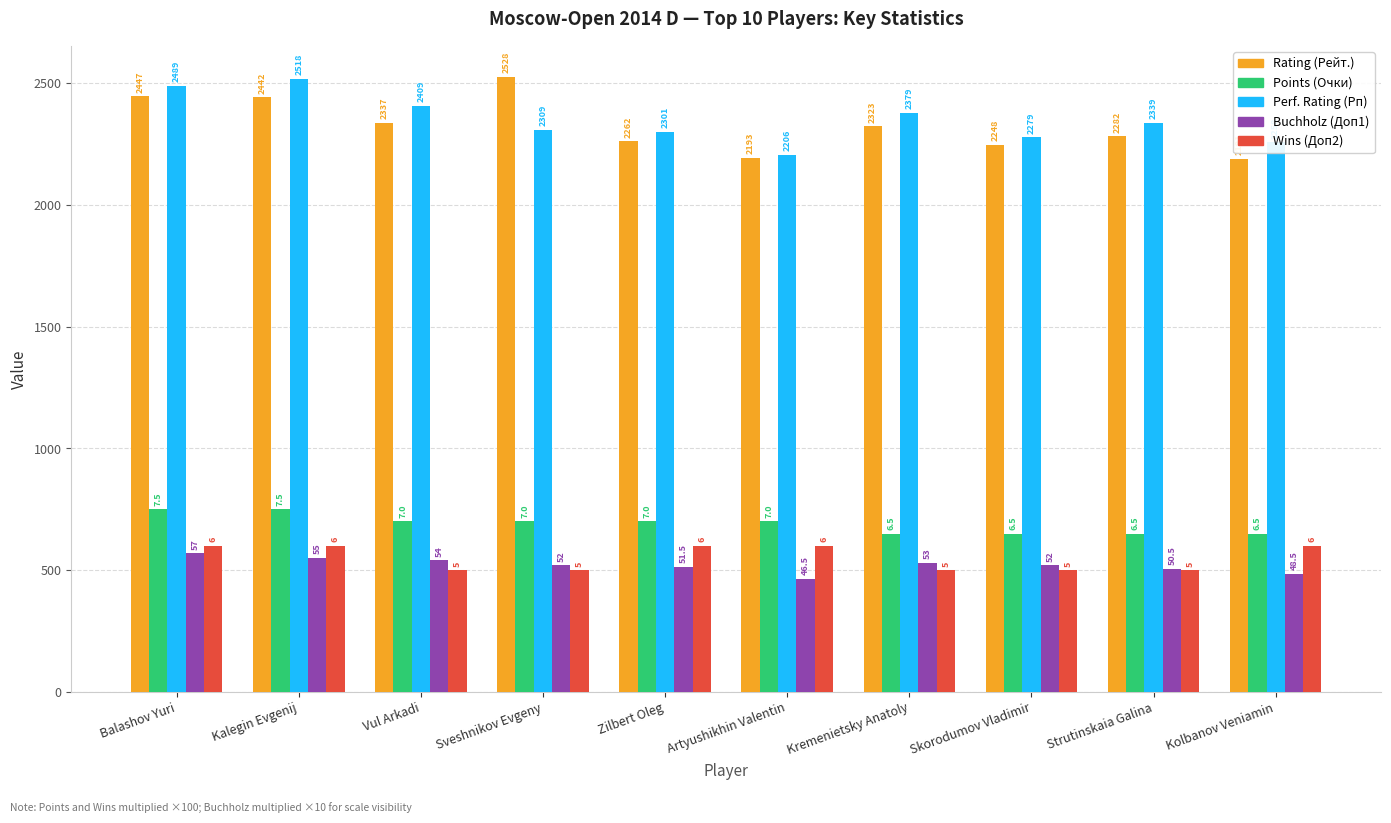

Rank the series by their maximum value, from lowest to highest.

Buchholz (Доп1), Wins (Доп2), Points (Очки), Perf. Rating (Рп), Rating (Рейт.)